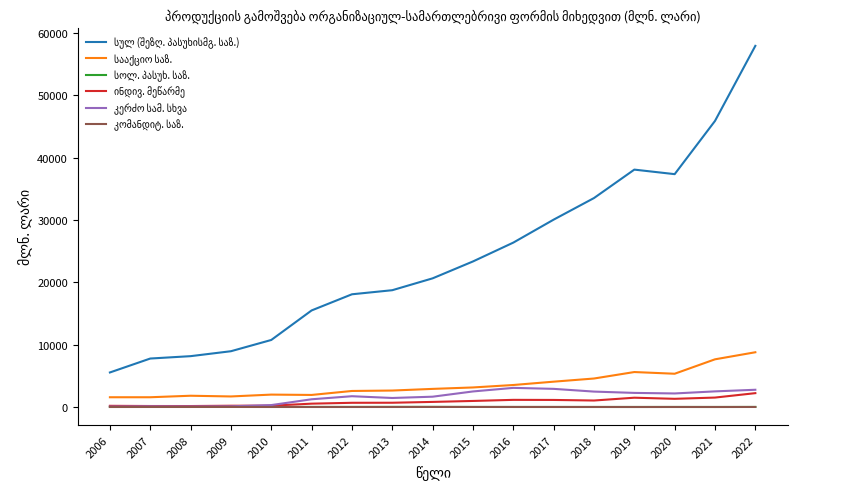

At which category is the sum across all series the highest?

2022